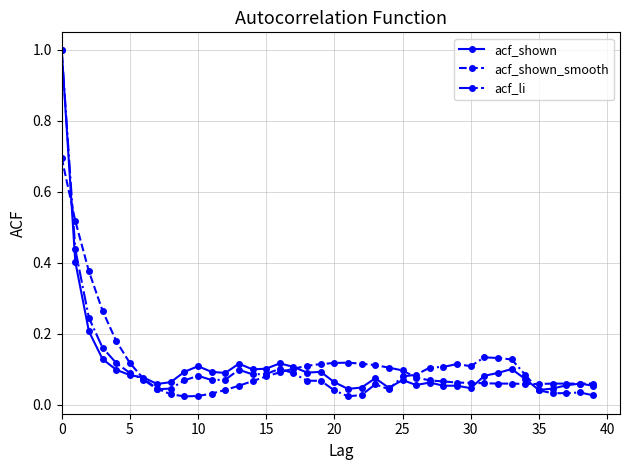

Which series has the widest spread of values?

acf_li